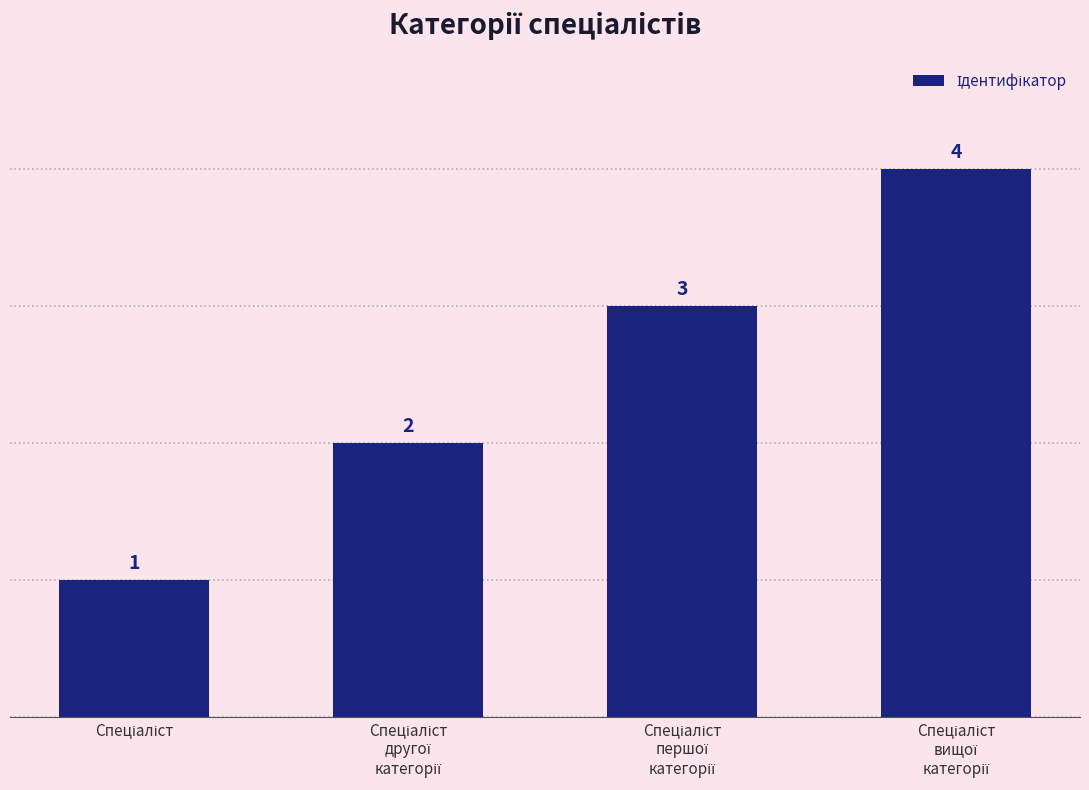

What is the maximum value shown in the chart?

4